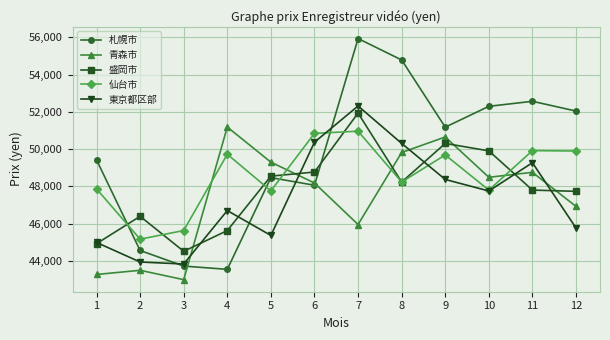

Does the chart display data point markers on the line(s)?

Yes